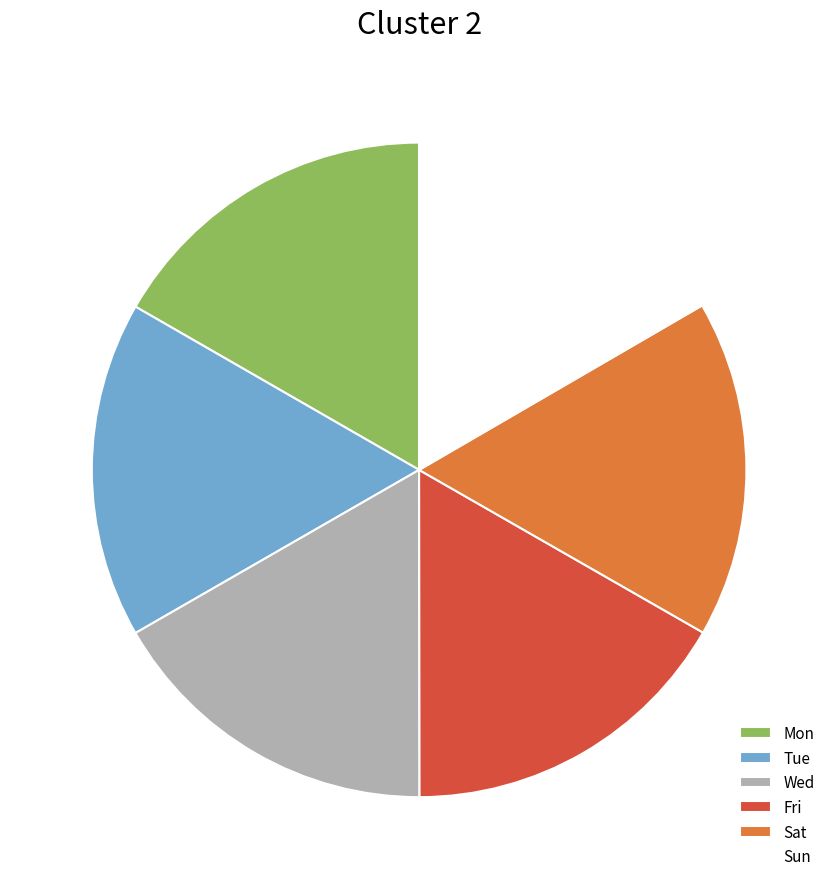

Is it true that Tue is 30% of the pie?

False